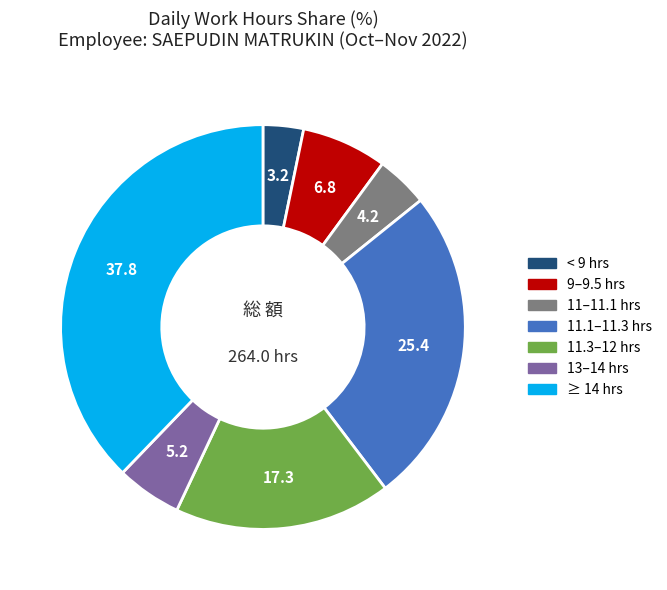

Does any single category account for the majority?

No